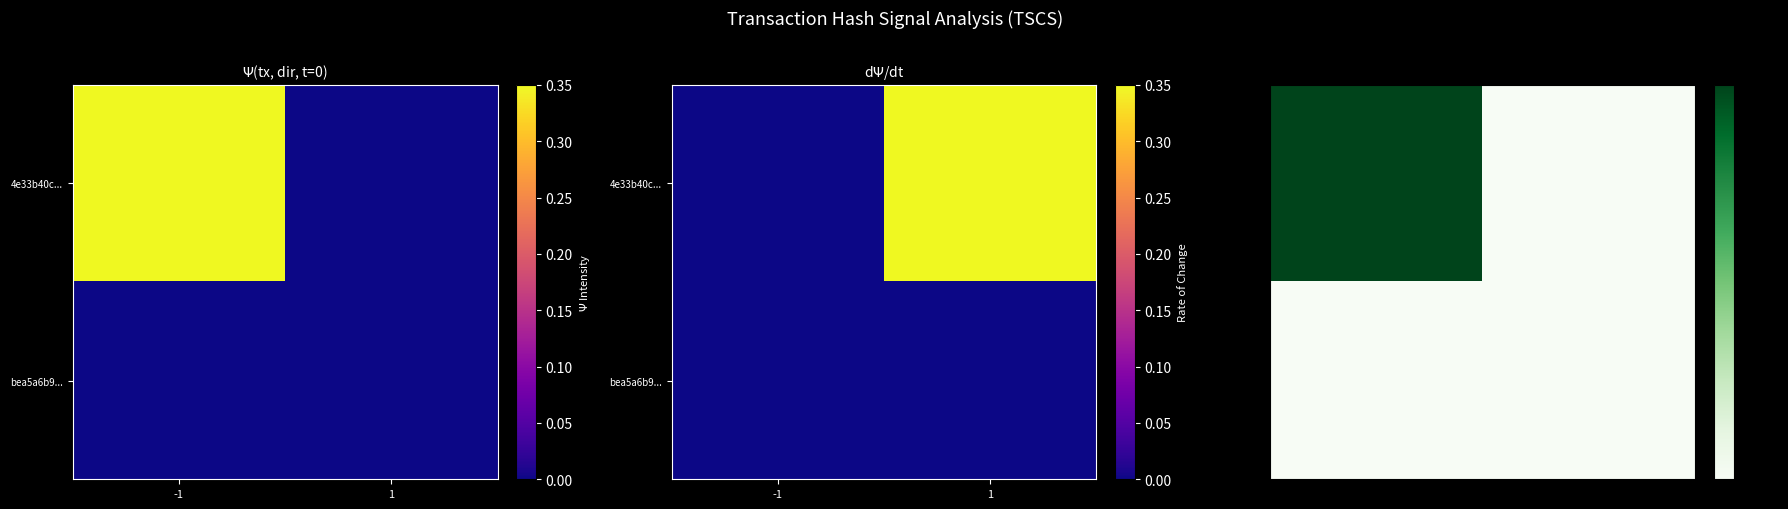

Count the 4e33b40c... values in the range 0 to 1.

2